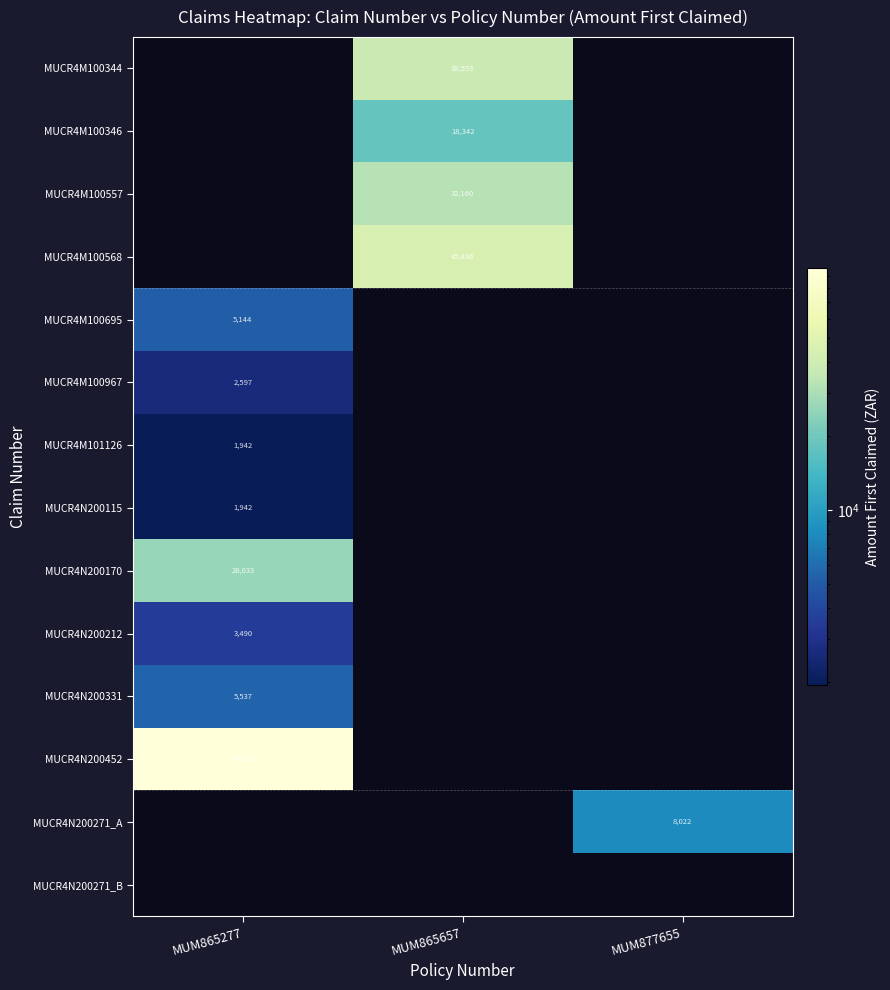

Is the value of MUCR4M100344 at MUM877655 greater than the value of MUCR4N200331 at MUM877655?

No